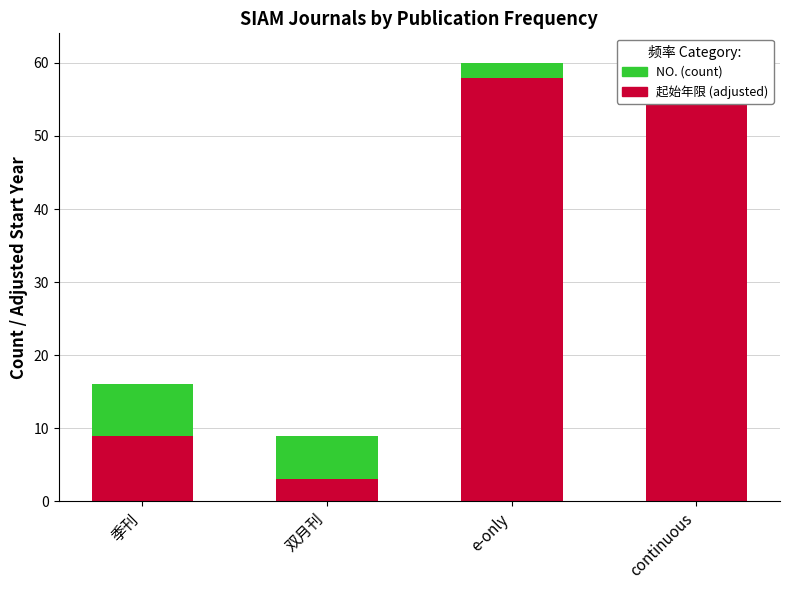

At which category does the chart reach its minimum across all series?

continuous